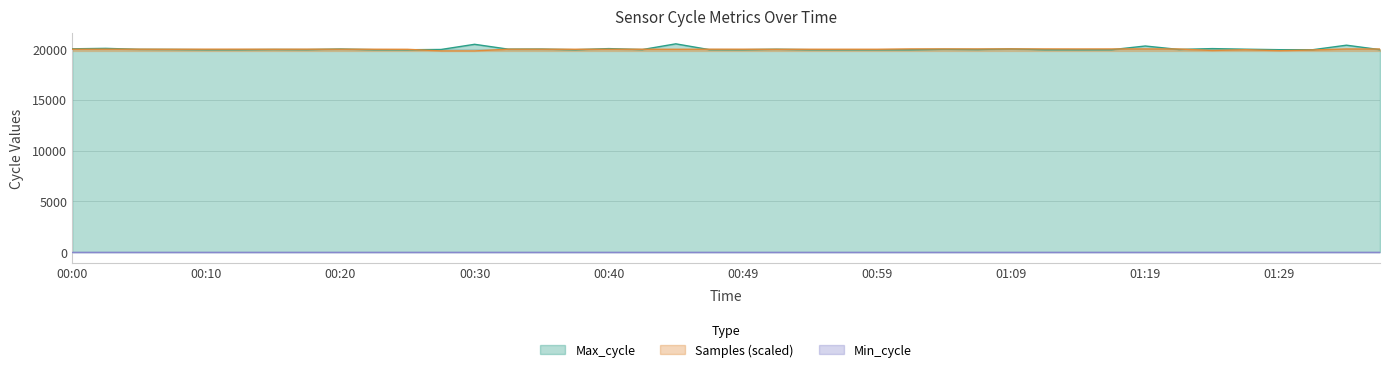

How many intersections are there between Max_cycle and Samples?

17